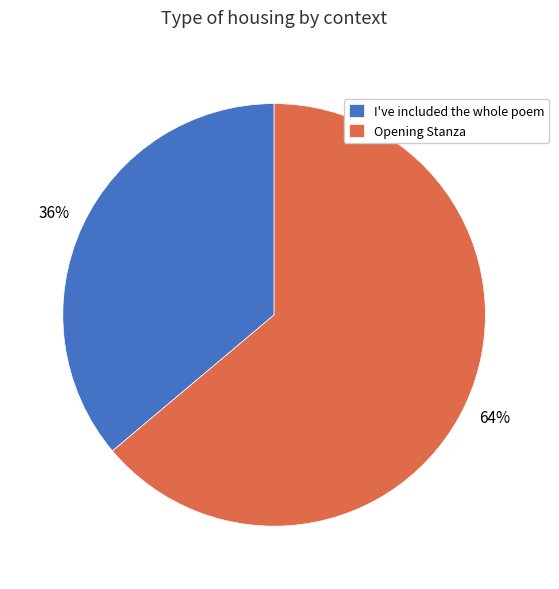

Rank the categories by value from lowest to highest.

I've included the whole poem, Opening Stanza